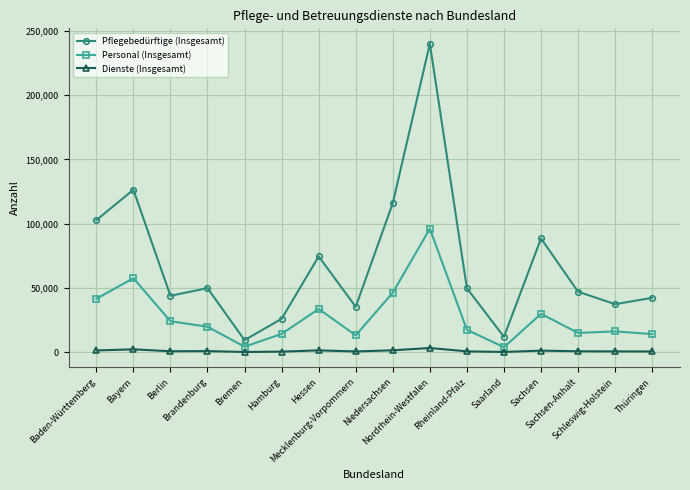

At which category does Pflegebedürftige (Insgesamt) reach its first local valley?

Berlin